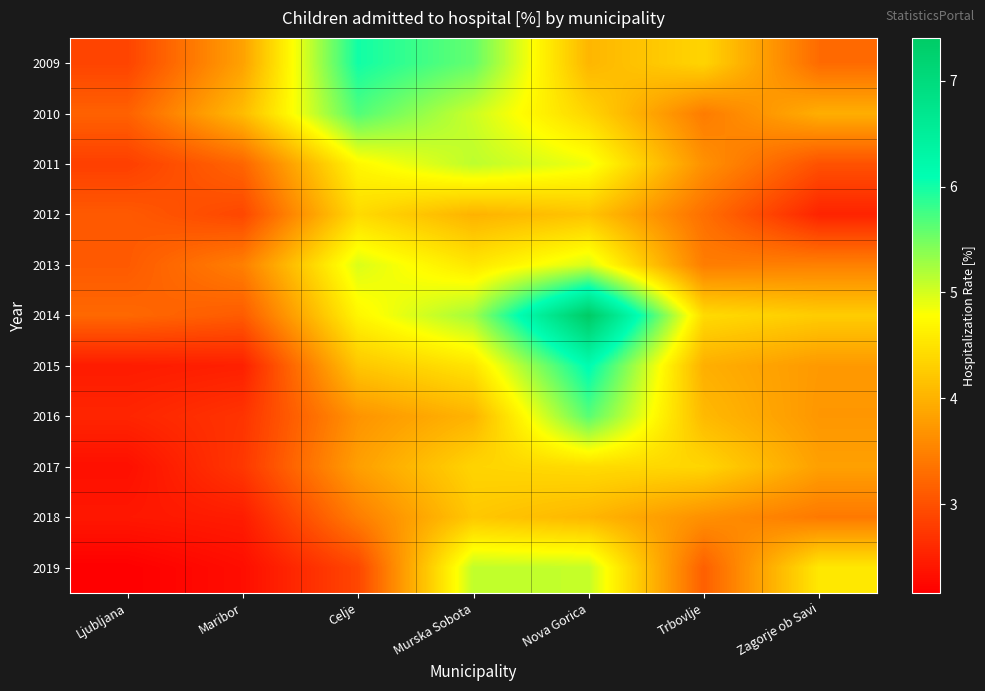

What is the spread (max minus min) of values at Zagorje ob Savi?

2.0